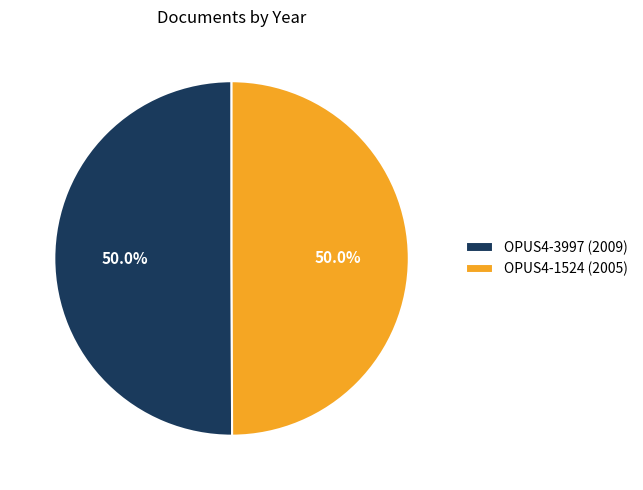

What percentage is the OPUS4-3997 (2009) slice, to the nearest percent?

50%